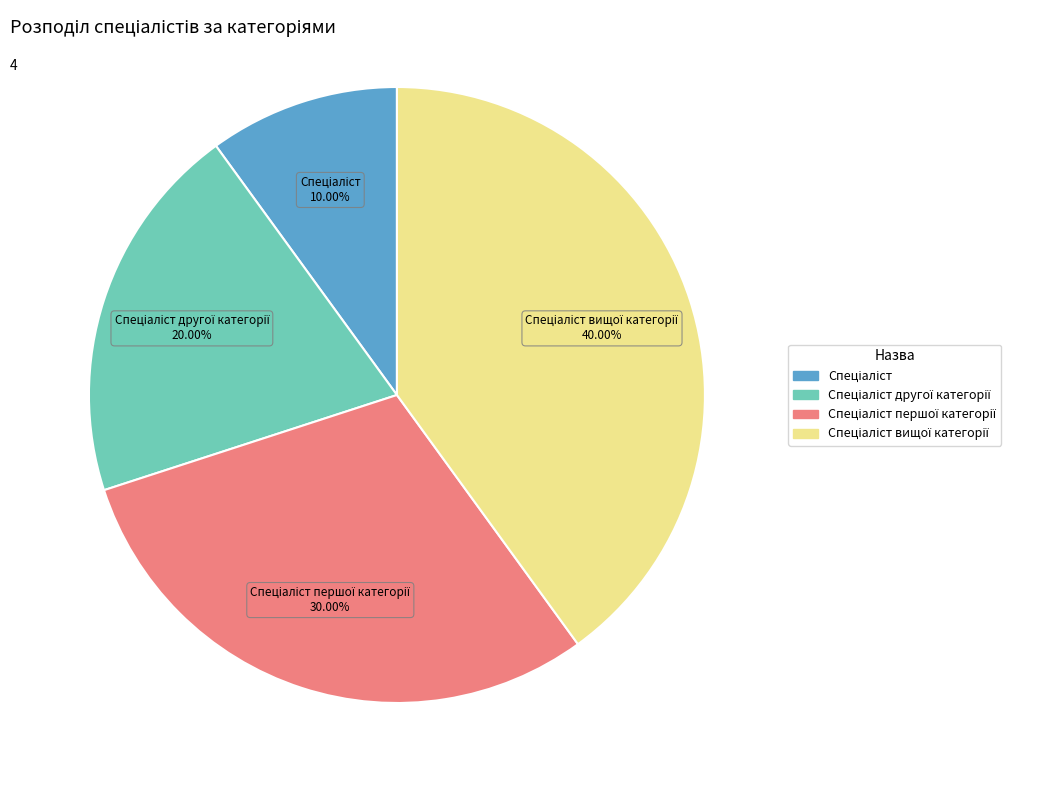

Is there a majority slice in this chart?

No